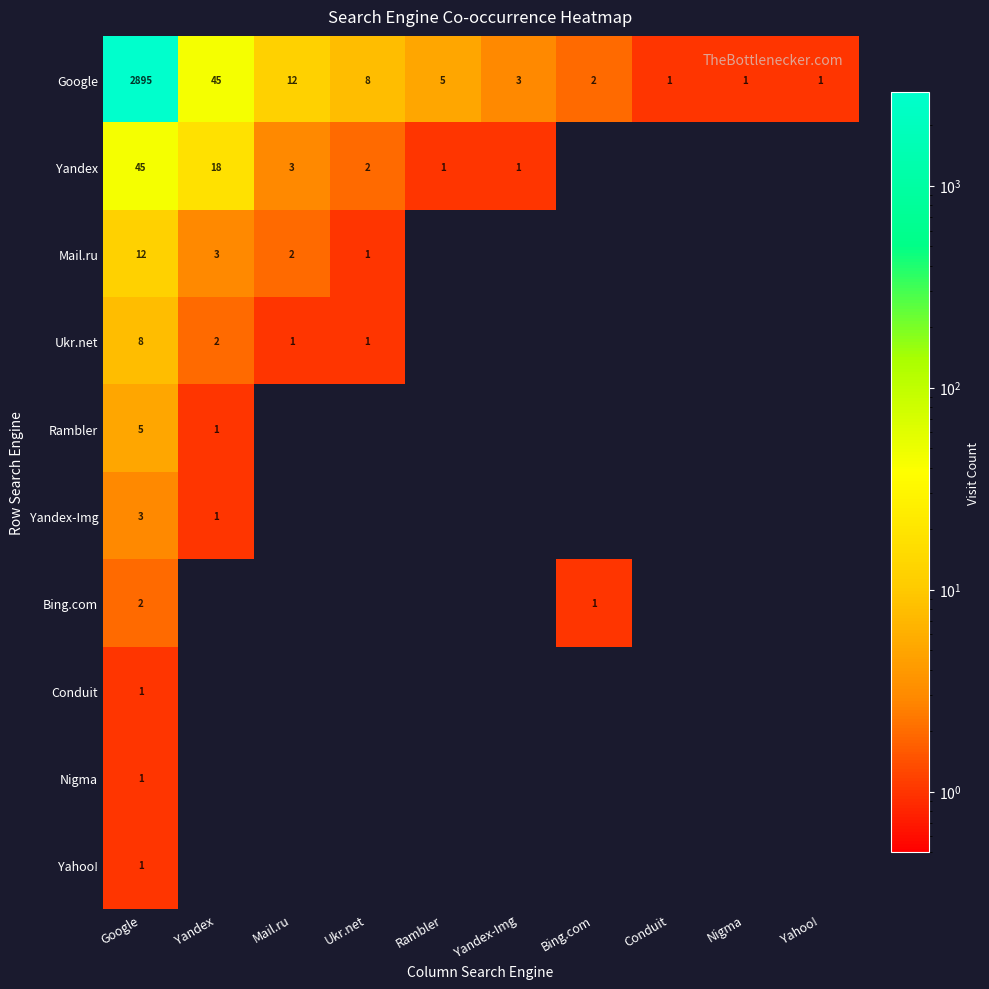

What is the approximate value of Google at Mail.ru?

12